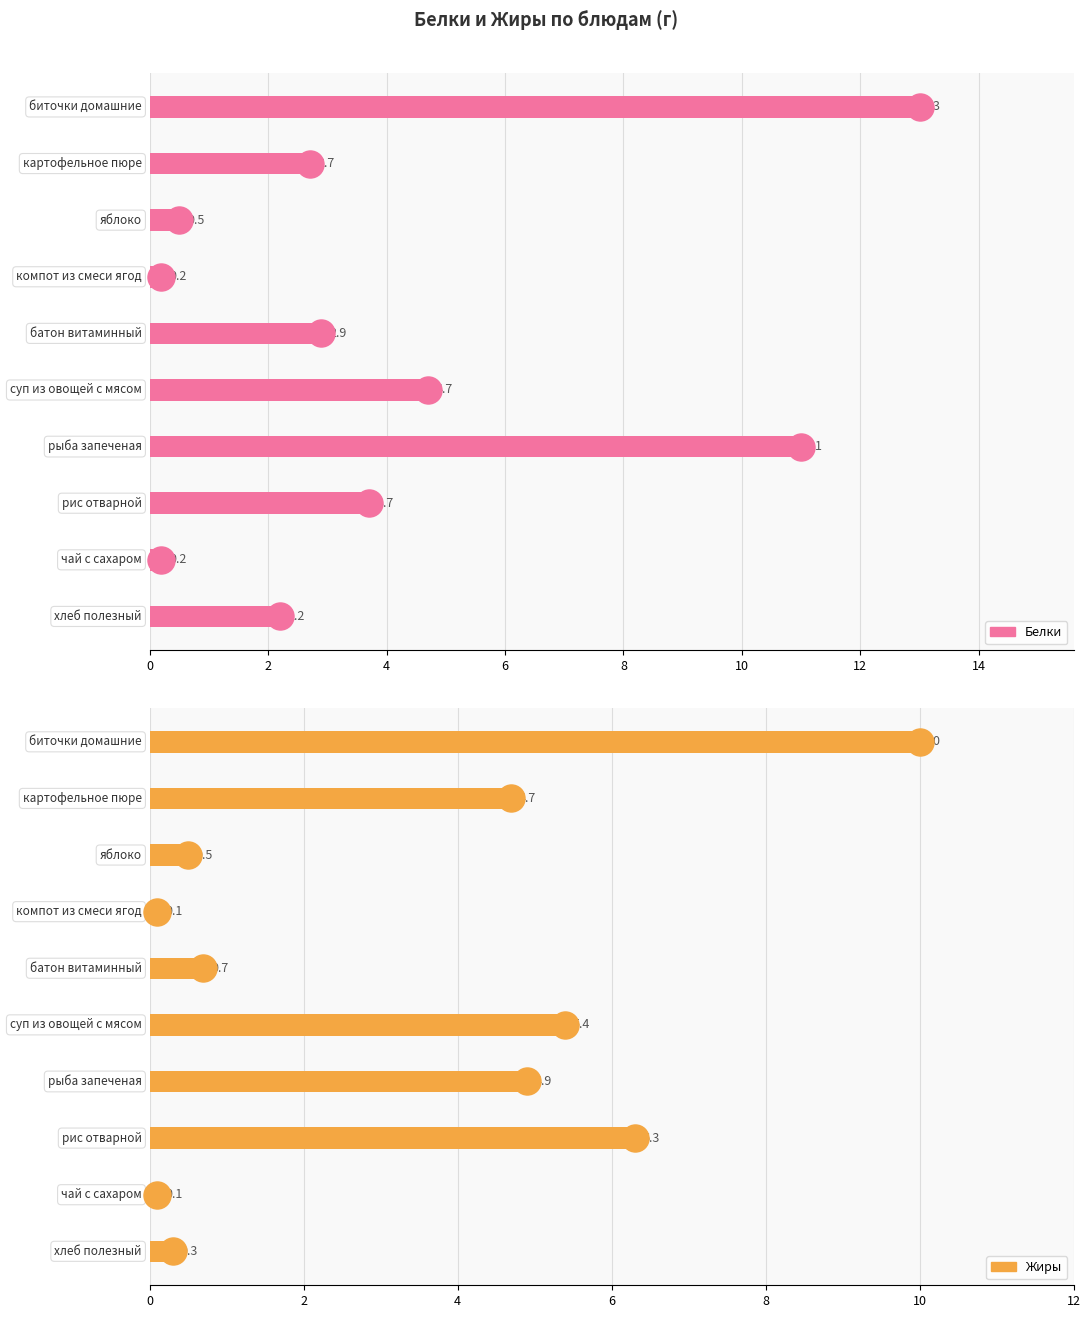

Which series has the largest Y range (max minus min)?

Белки